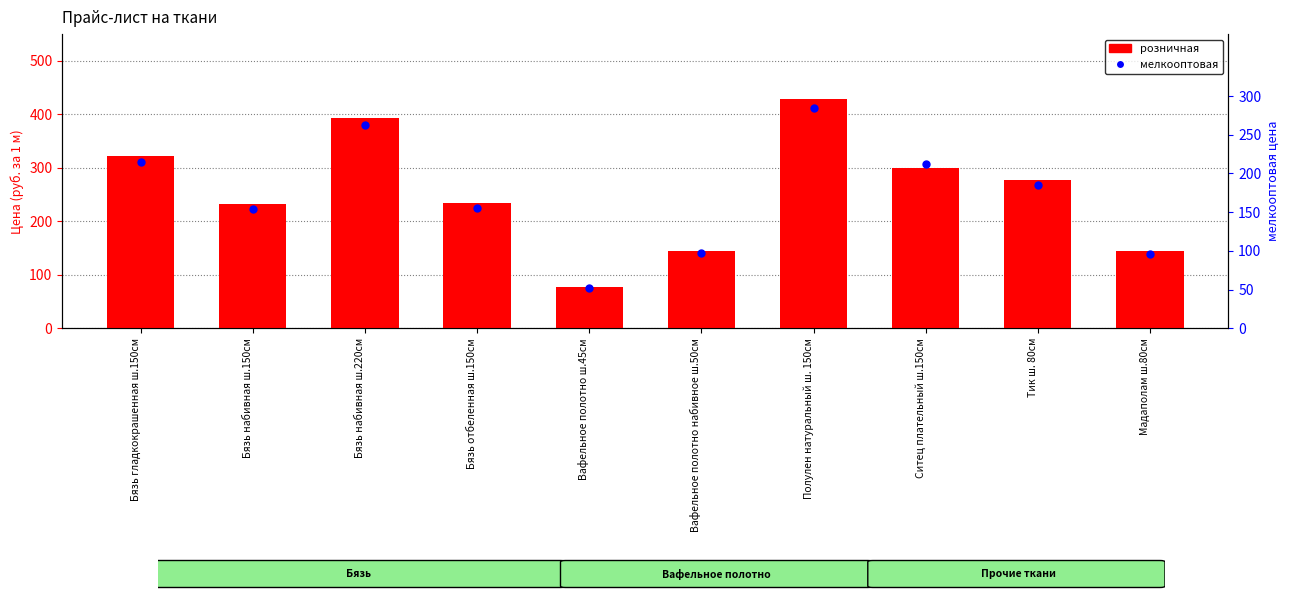

At which category is the sum across all series the highest?

Полулен натуральный ш. 150см